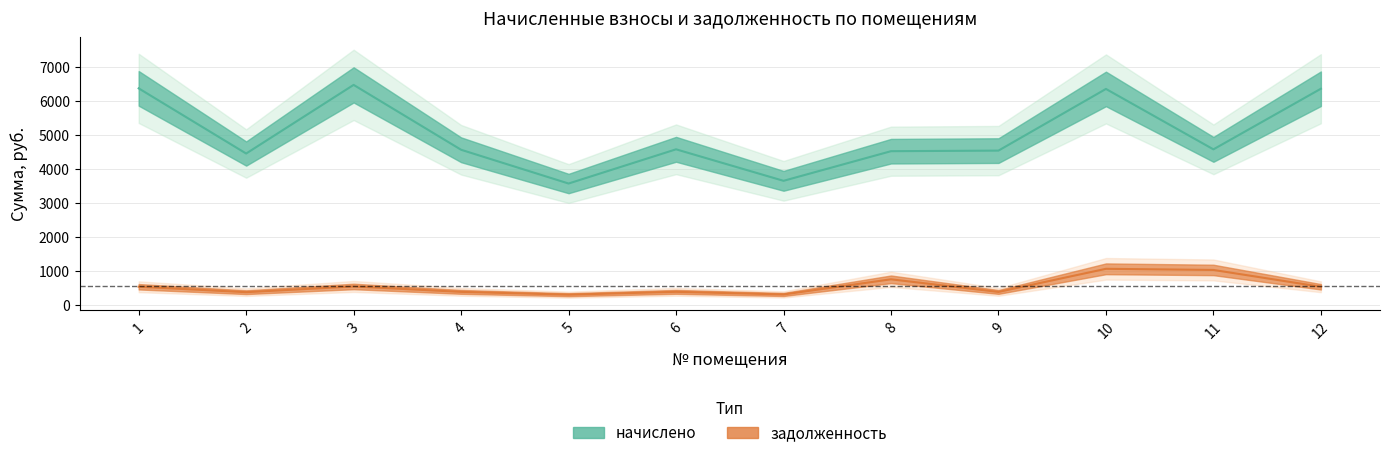

Rank the series at 9 from highest to lowest value.

начислено, задолженность